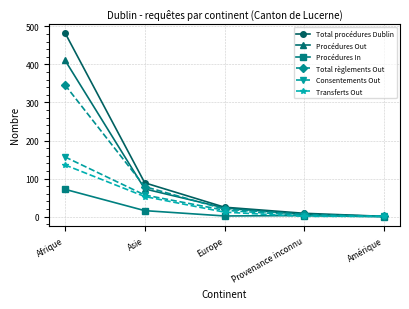

What is the label of the 1st point from the right?

Amérique